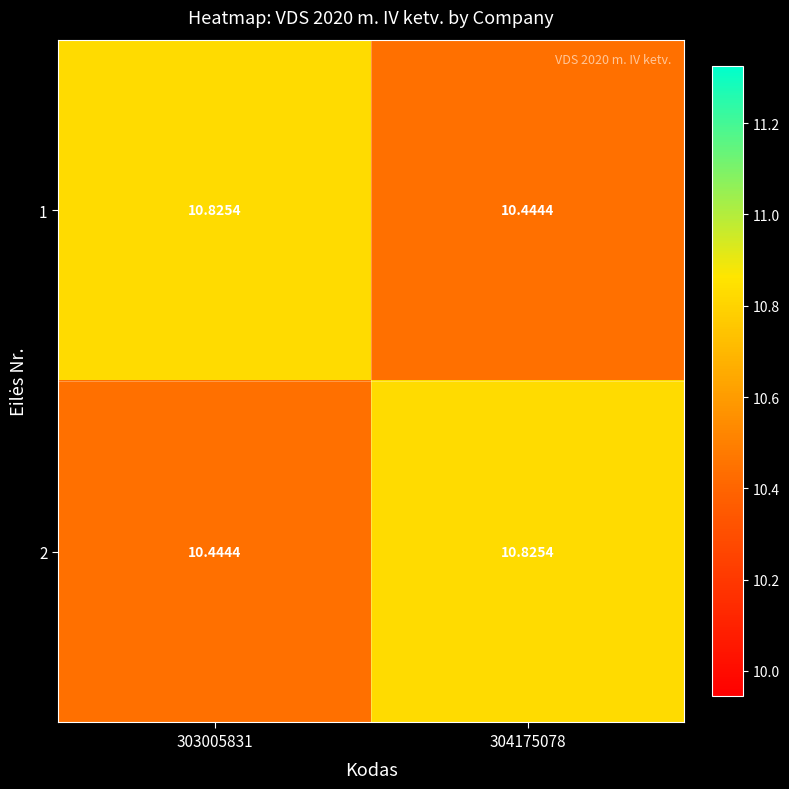

What is the spread (max minus min) of values at 303005831?

0.4